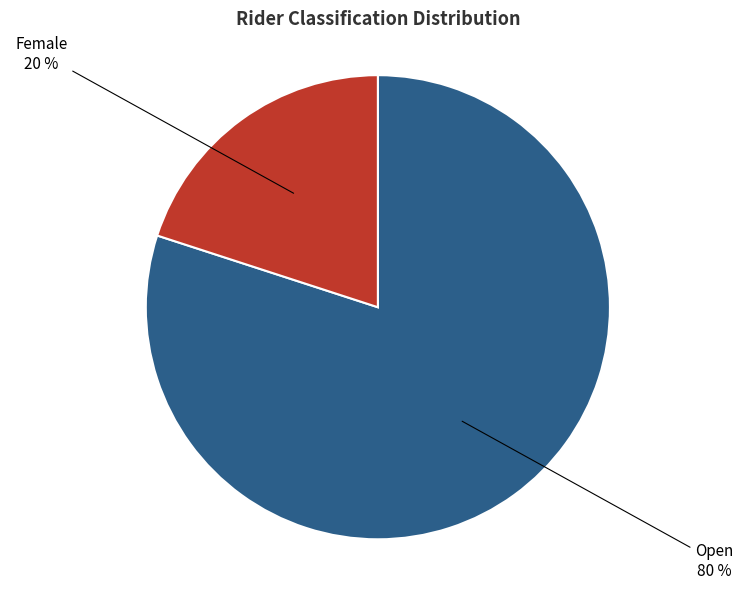

To the nearest percent, what portion does Female represent?

20%